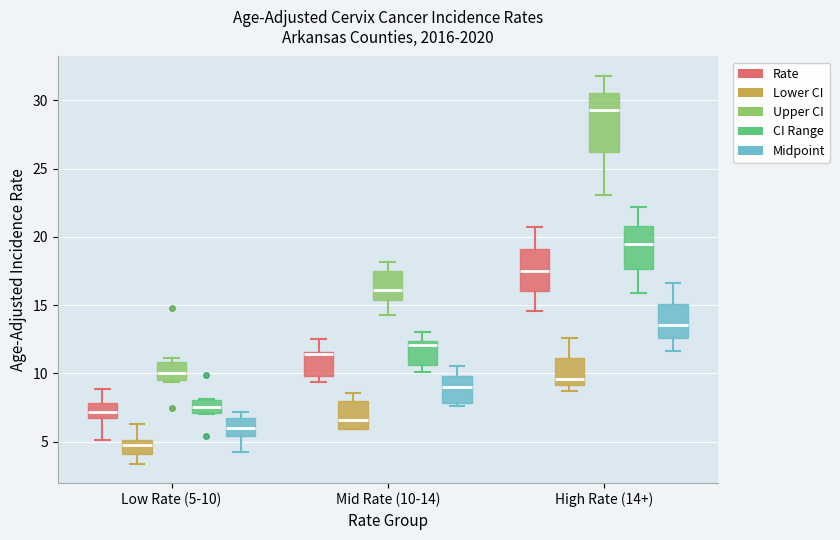

Reading left to right, read every box against the y-axis: the position of its median line, the range the box covers, and the ends of its whiskers. The values are not printed on the chart, so give them approximately, as read against the axis.

Low Rate (5-10) (Rate): median 7.0, box 6.5 to 8.0, whiskers 5.0 to 9.0
Low Rate (5-10) (Lower CI): median 5.0 (inside the box), box 4.0 to 5.0, whiskers 3.5 to 6.5
Low Rate (5-10) (Upper CI): median 10.0, box 9.5 to 11.0, whiskers 9.5 to 11.0 (just above the box's upper edge)
Low Rate (5-10) (CI Range): median 7.5, box 7.0 to 8.0, whiskers 7.0 to 8.0
Low Rate (5-10) (Midpoint): median 6.0, box 5.5 to 7.0, whiskers 4.5 to 7.0 (just above the box's upper edge)
Mid Rate (10-14) (Rate): median 11.5 (just below the box's upper edge), box 10.0 to 11.5, whiskers 9.5 to 12.5
Mid Rate (10-14) (Lower CI): median 6.5, box 6.0 to 8.0, whiskers 6.0 to 8.5
Mid Rate (10-14) (Upper CI): median 16.0, box 15.5 to 17.5, whiskers 14.5 to 18.0
Mid Rate (10-14) (CI Range): median 12.0, box 10.5 to 12.5, whiskers 10.0 to 13.0
Mid Rate (10-14) (Midpoint): median 9.0, box 8.0 to 10.0, whiskers 7.5 to 10.5
High Rate (14+) (Rate): median 17.5, box 16.0 to 19.0, whiskers 14.5 to 20.5
High Rate (14+) (Lower CI): median 9.5, box 9.0 to 11.0, whiskers 8.5 to 12.5
High Rate (14+) (Upper CI): median 29.5, box 26.0 to 30.5, whiskers 23.0 to 32.0
High Rate (14+) (CI Range): median 19.5, box 17.5 to 21.0, whiskers 16.0 to 22.0
High Rate (14+) (Midpoint): median 13.5, box 12.5 to 15.0, whiskers 11.5 to 16.5